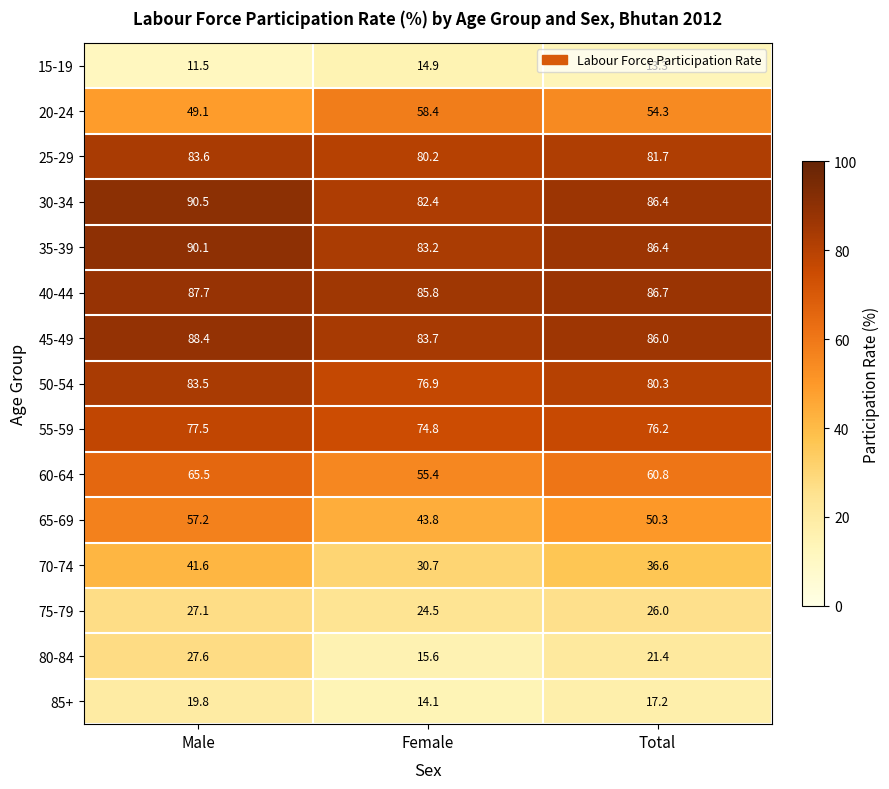

Rank the categories by 50-54 value from lowest to highest.

Female, Total, Male